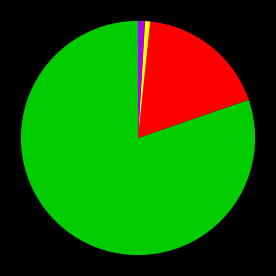

Does any single category account for the majority?

Yes